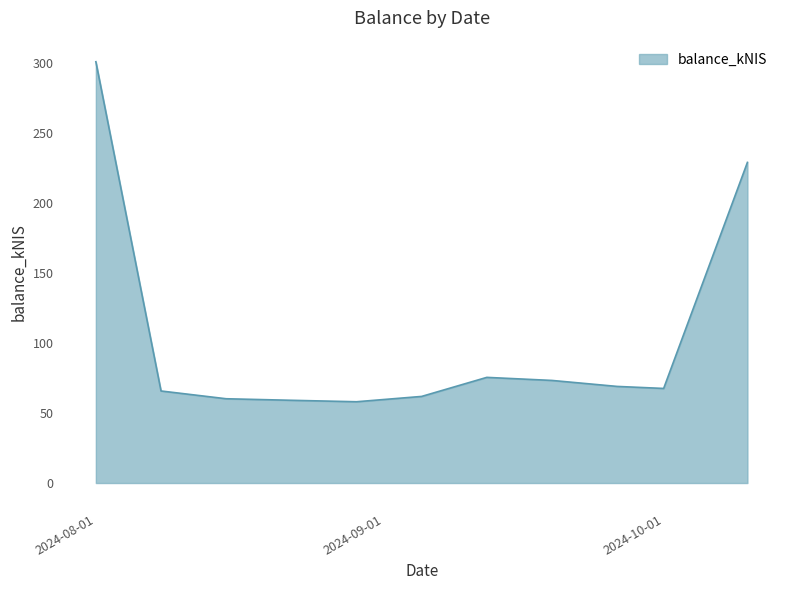

What is the difference between the maximum and minimum values?

242.9